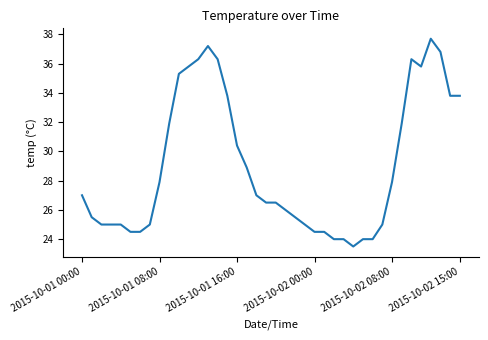

True or false: there are more than 1 points higher than both neighbors.

True